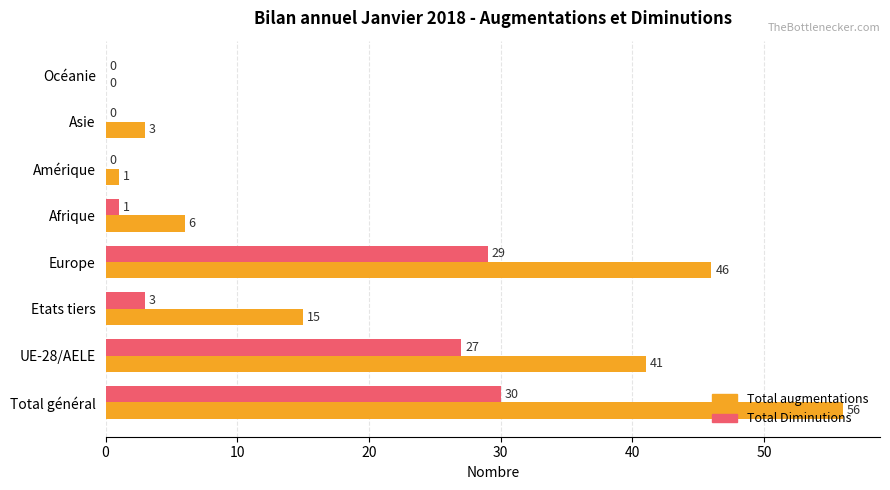

Which series changed the most between Europe and Océanie?

Total augmentations